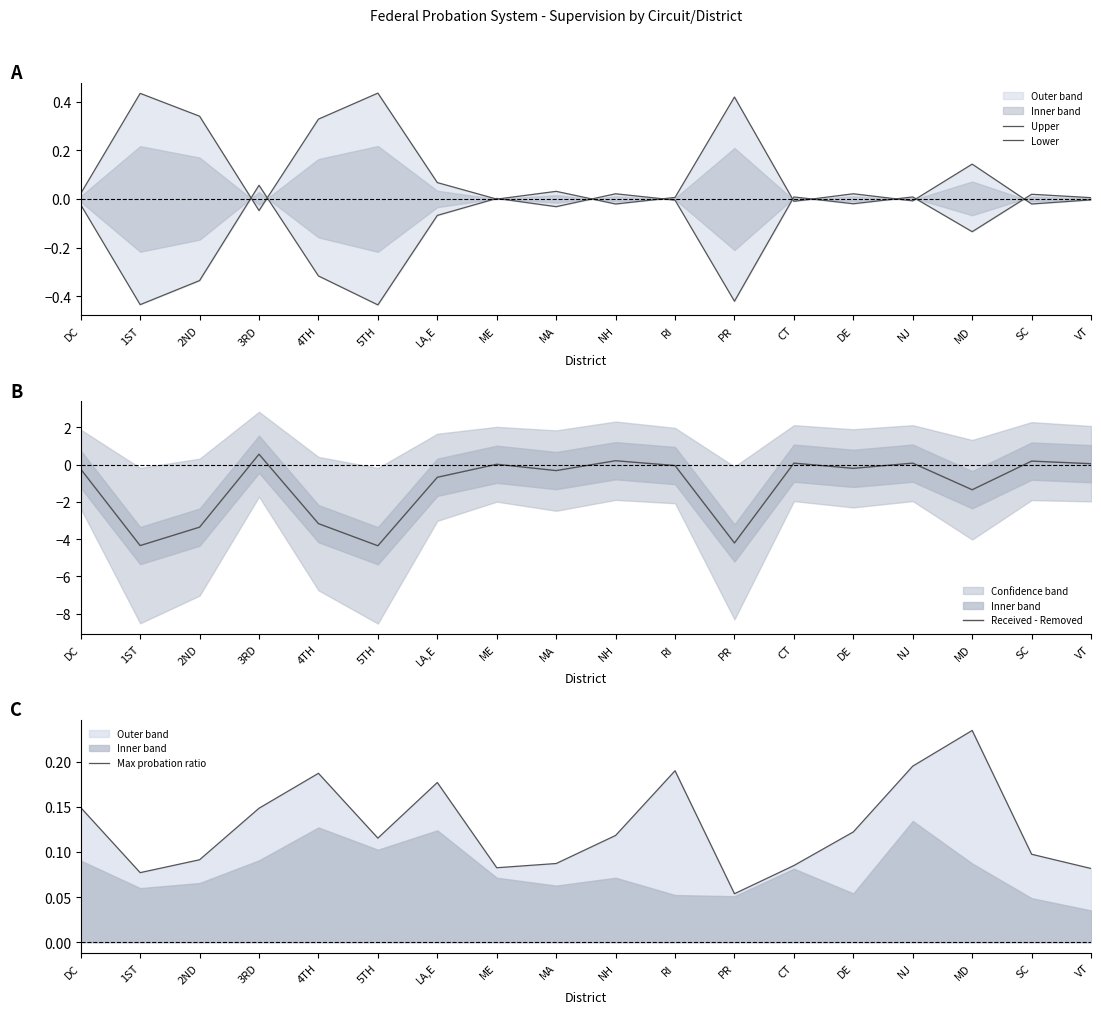

How many interior local peaks does the Lower series have?

6